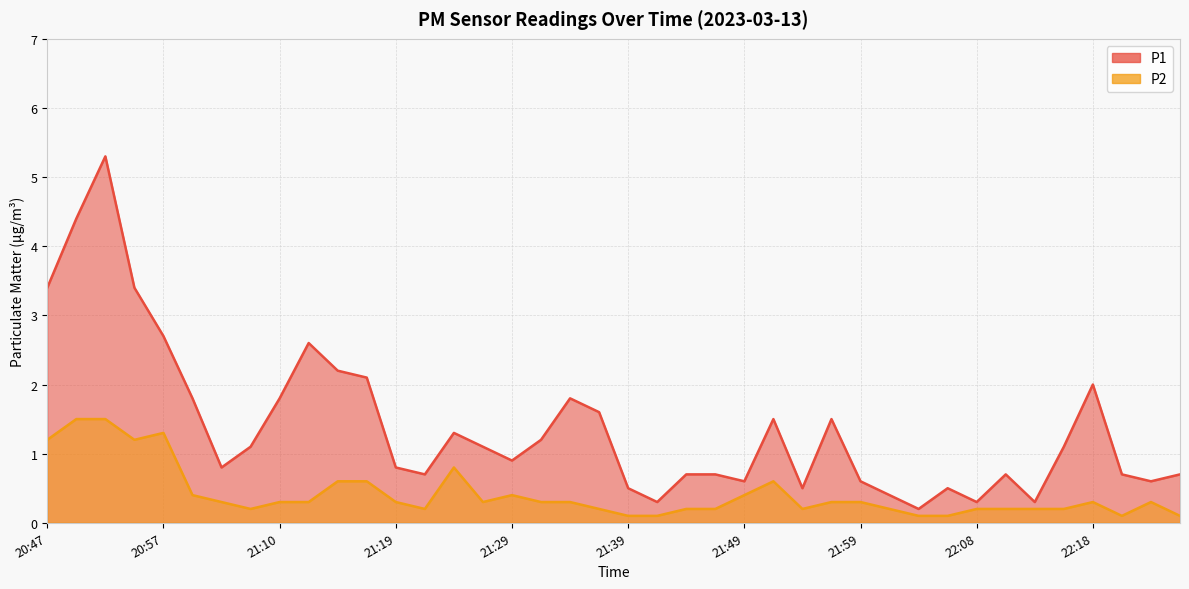

Where is P2 nearest to the value 0?

21:39